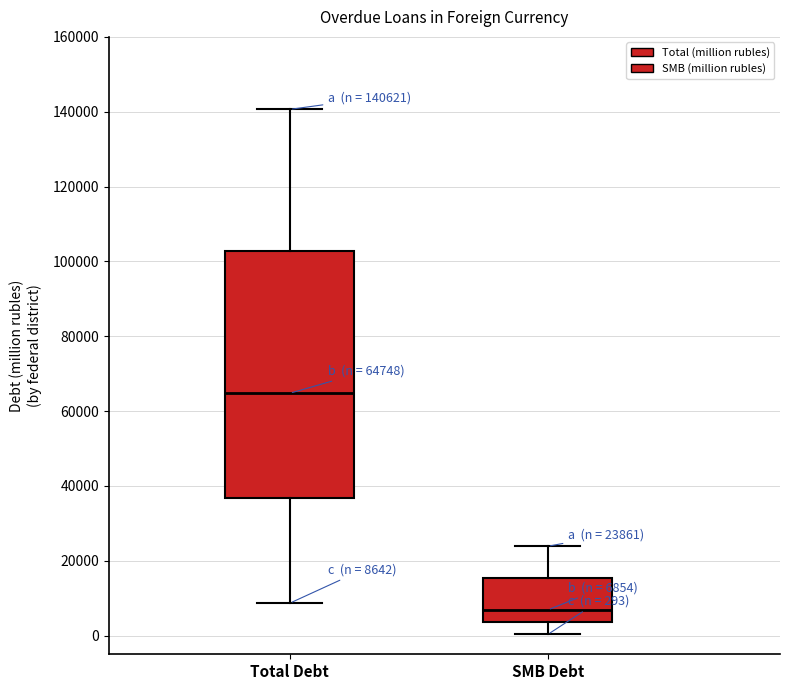

Which box is the tallest, from its lower edge to its upper edge?

Total Debt